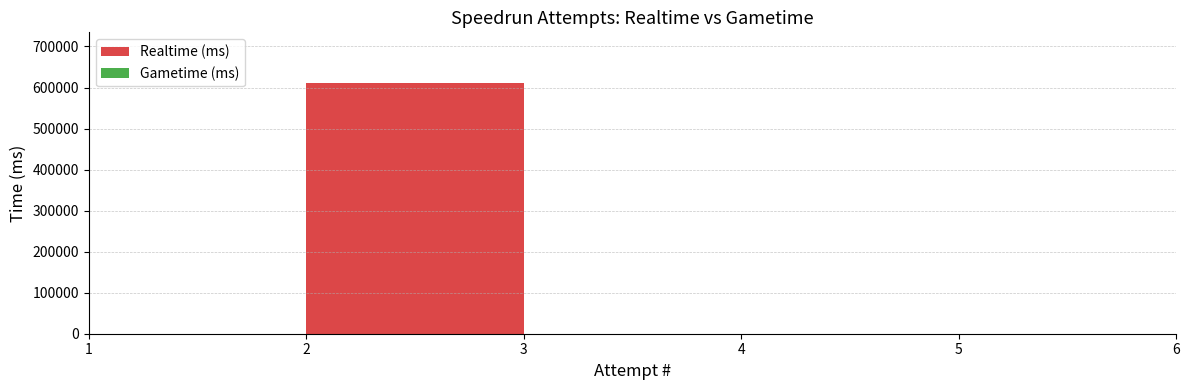

Reading left to right, list all the values displayed in this chart.

Realtime (ms): 1=0	2=612039	3=0	4=0	5=0	6=405981
Gametime (ms): 1=0	2=0	3=0	4=0	5=0	6=0